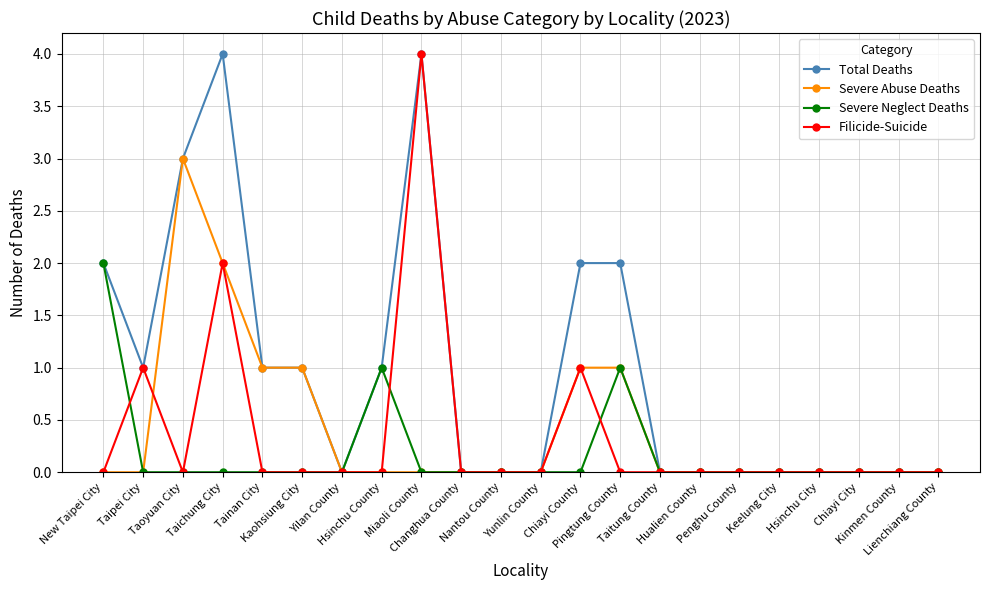

Count the number of categories in the chart.

22